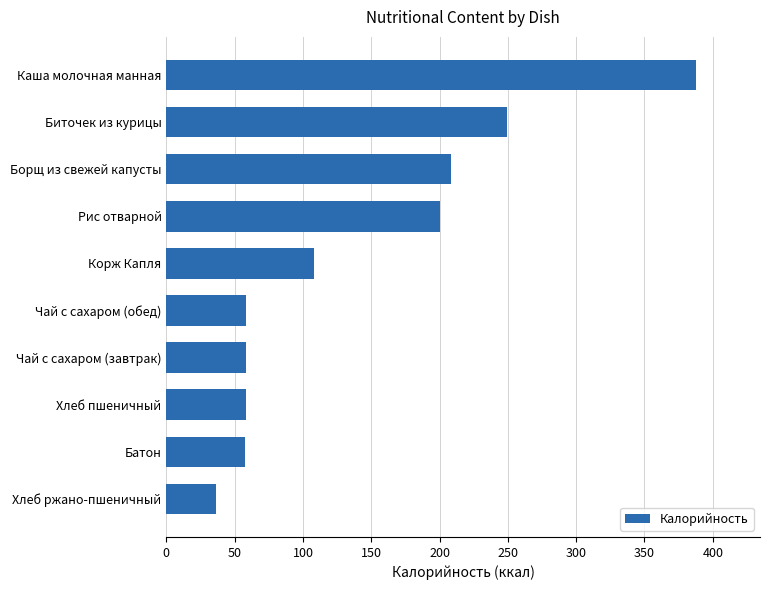

What is the minimum value shown in the chart?

36.0